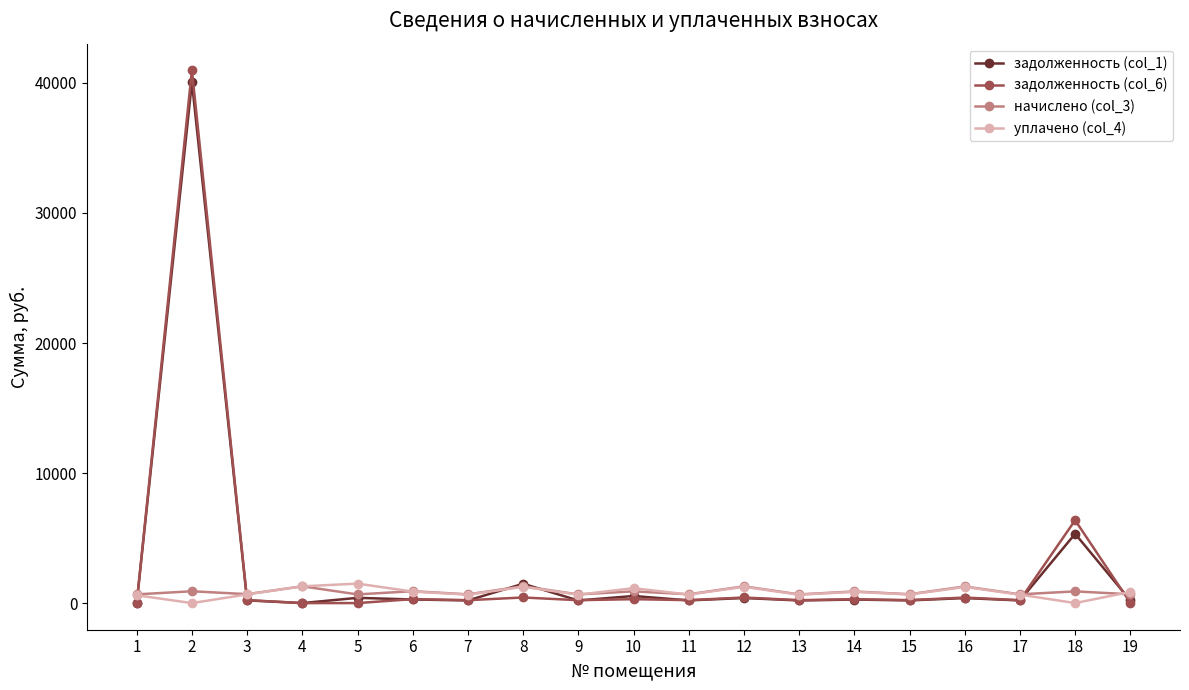

At which label does начислено (col_3) first exceed 687?

2